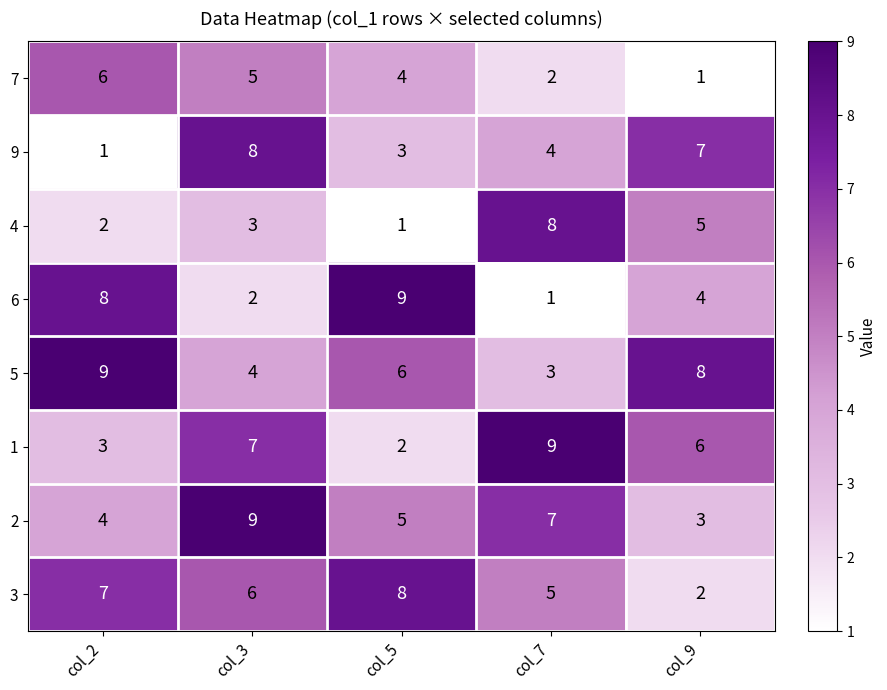

Where does the 6 series first go above 4?

col_2